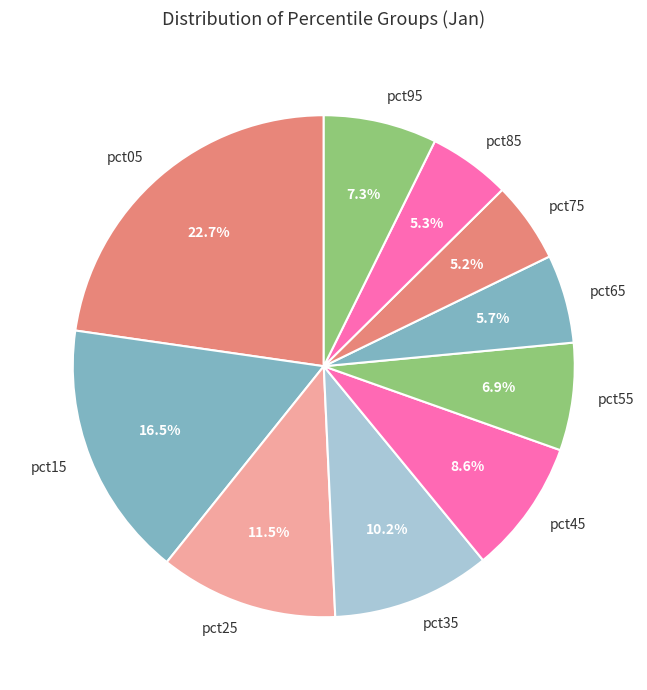

To the nearest percent, what is the difference between the pct35 and pct55 slice percentages?

3%